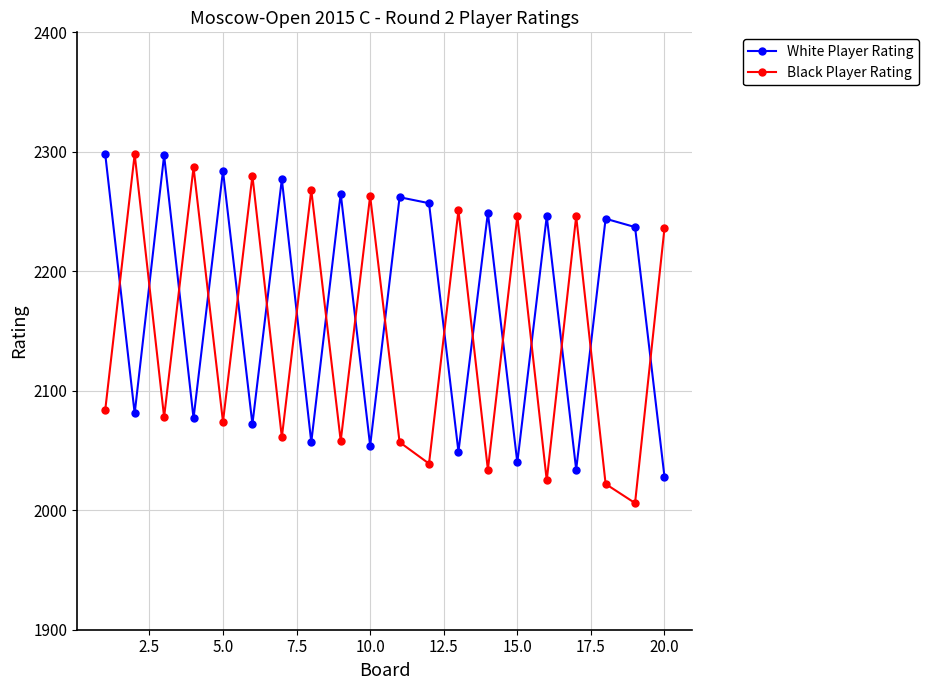

What is the greatest value displayed?

2298